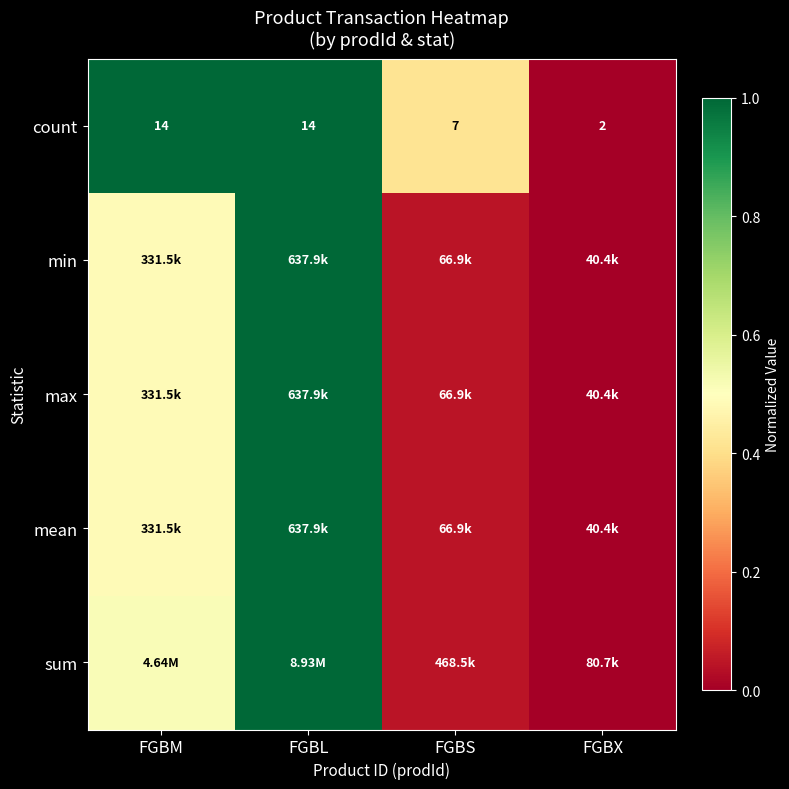

Which category has the lowest value in the max series?

FGBX